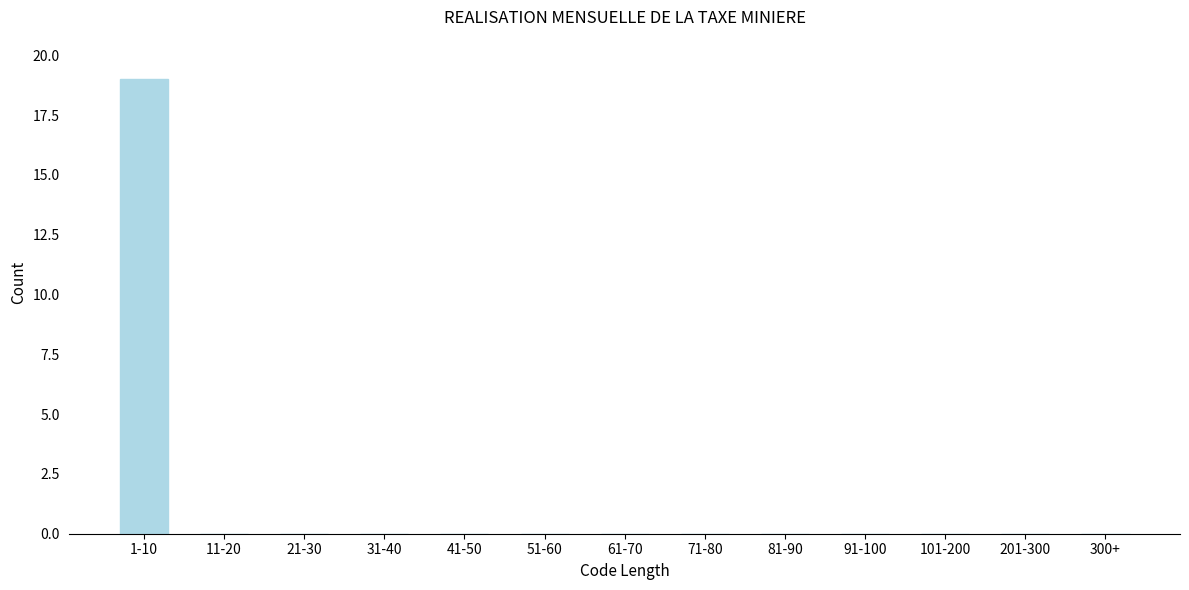

Reading left to right, transcribe all the data shown in this chart.

1-10=19	11-20=0	21-30=0	31-40=0	41-50=0	51-60=0	61-70=0	71-80=0	81-90=0	91-100=0	101-200=0	201-300=0	300+=0